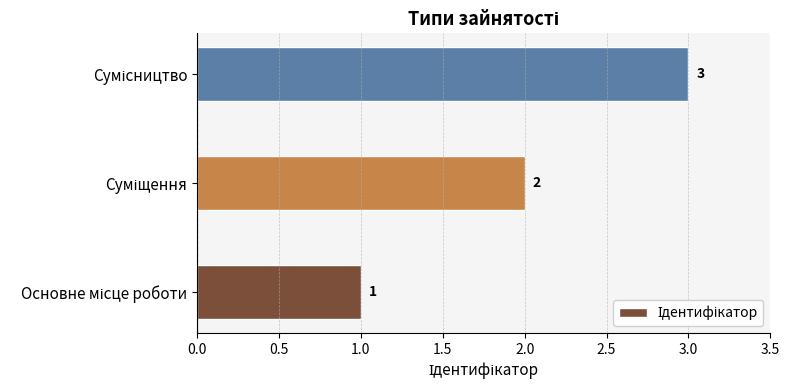

What is the sum of all values?

6